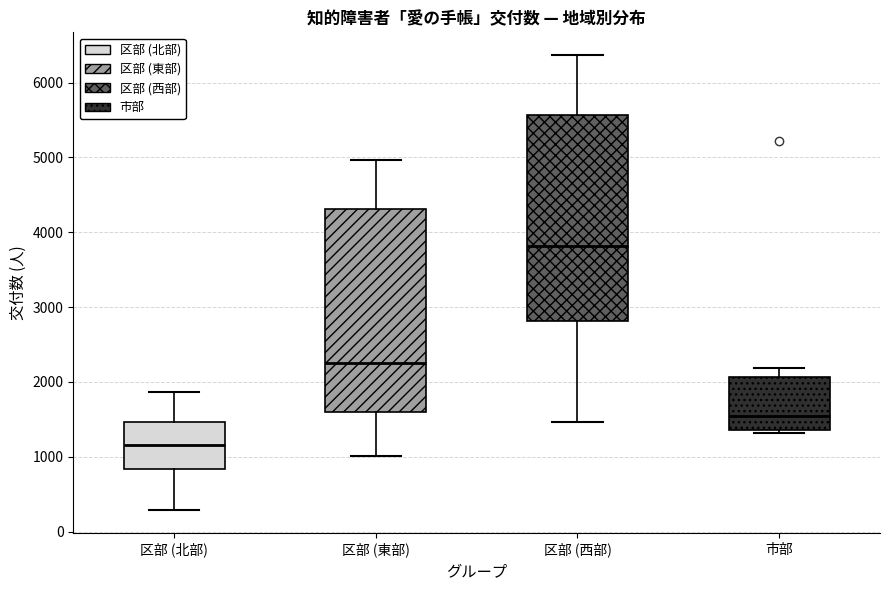

Where is the lower edge of the box for 区部 (西部) on the y-axis? The values are not printed on the chart, so give them approximately, as read against the axis.

2800